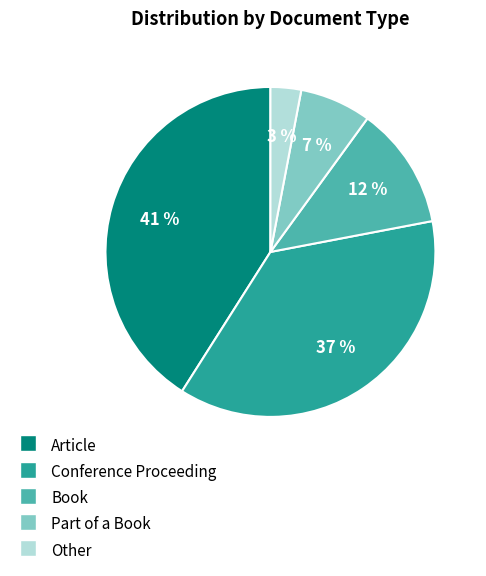

Rank the categories by value from highest to lowest.

Article, Conference Proceeding, Book, Part of a Book, Other